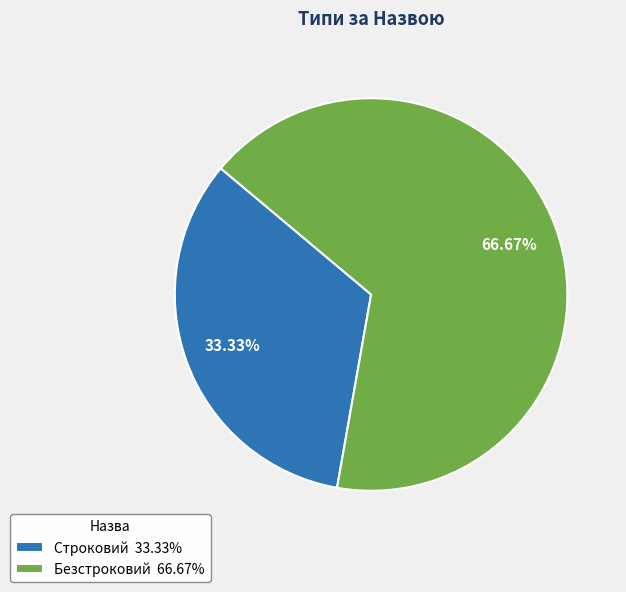

What is the ratio of the value at Безстроковий to the value at Строковий?

2.0